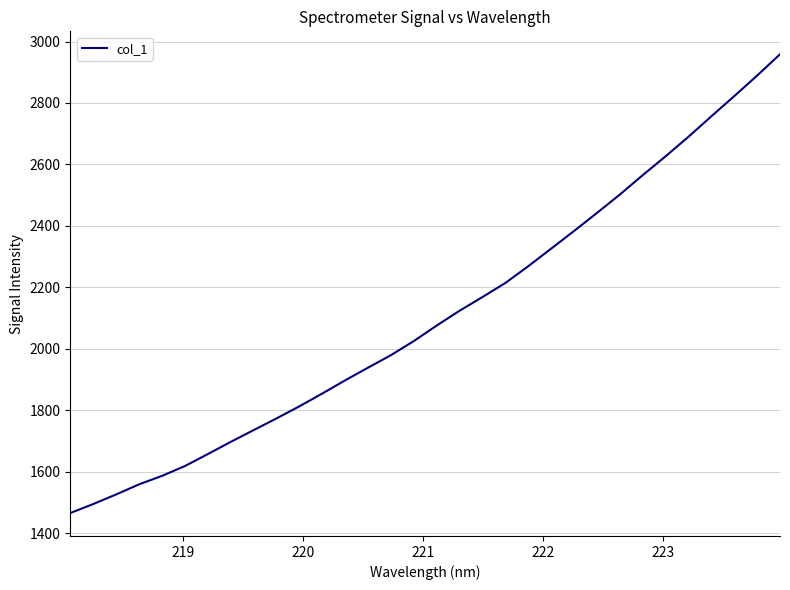

What is the maximum value shown in the chart?

2958.5